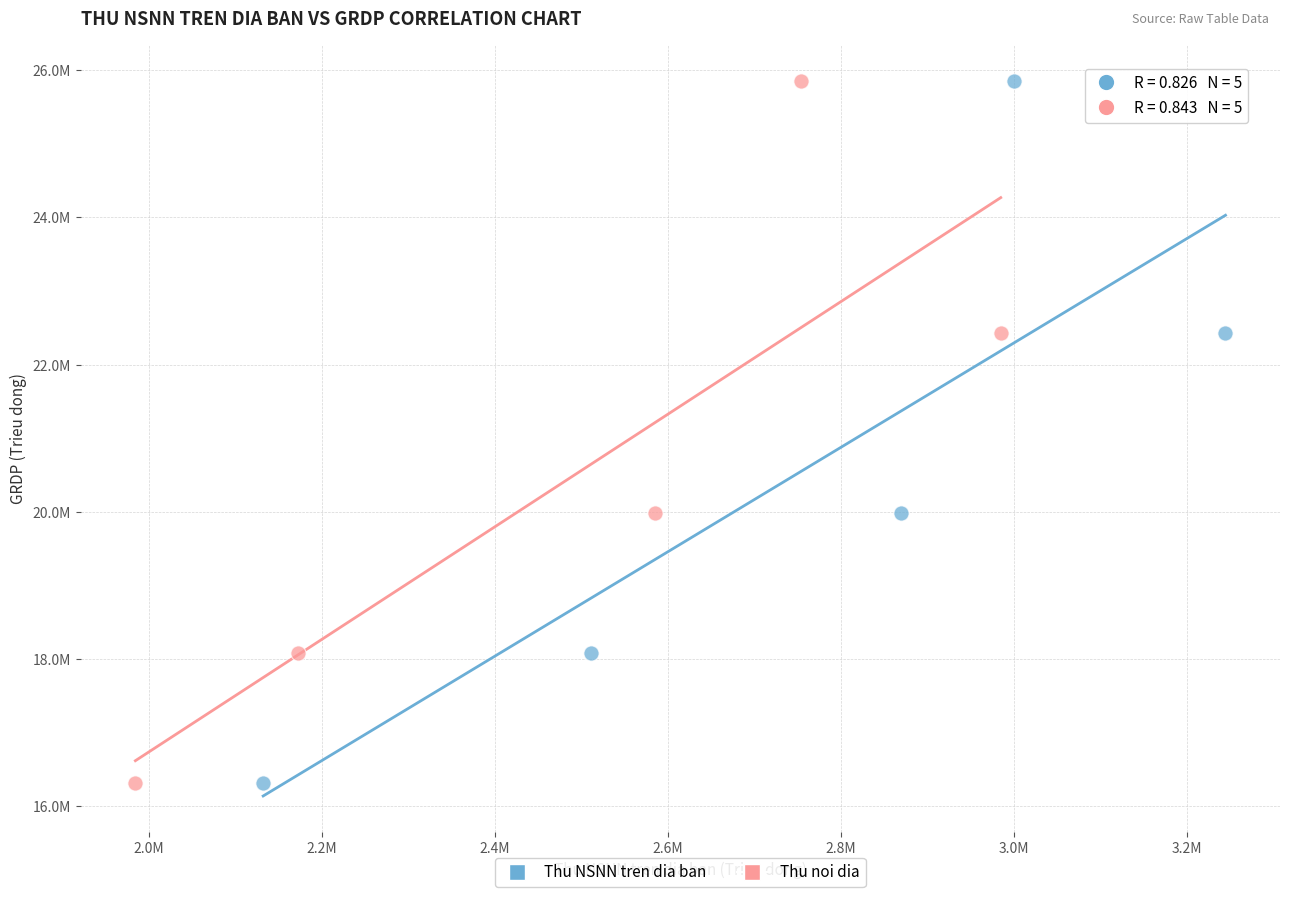

What are all the series names shown in the legend?

Thu NSNN tren dia ban, Thu noi dia